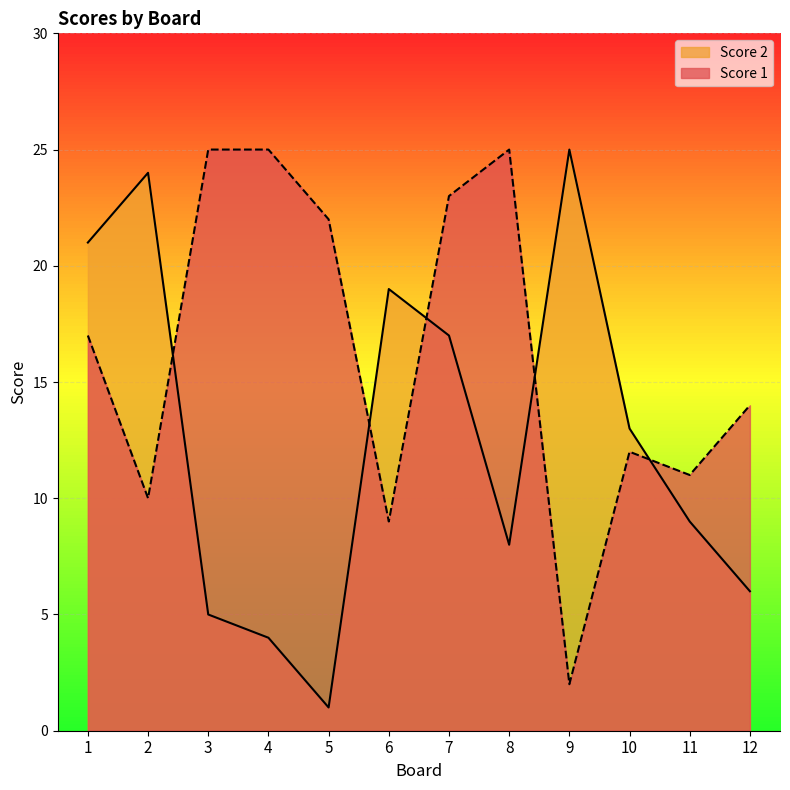

How many series are shown in this chart?

2